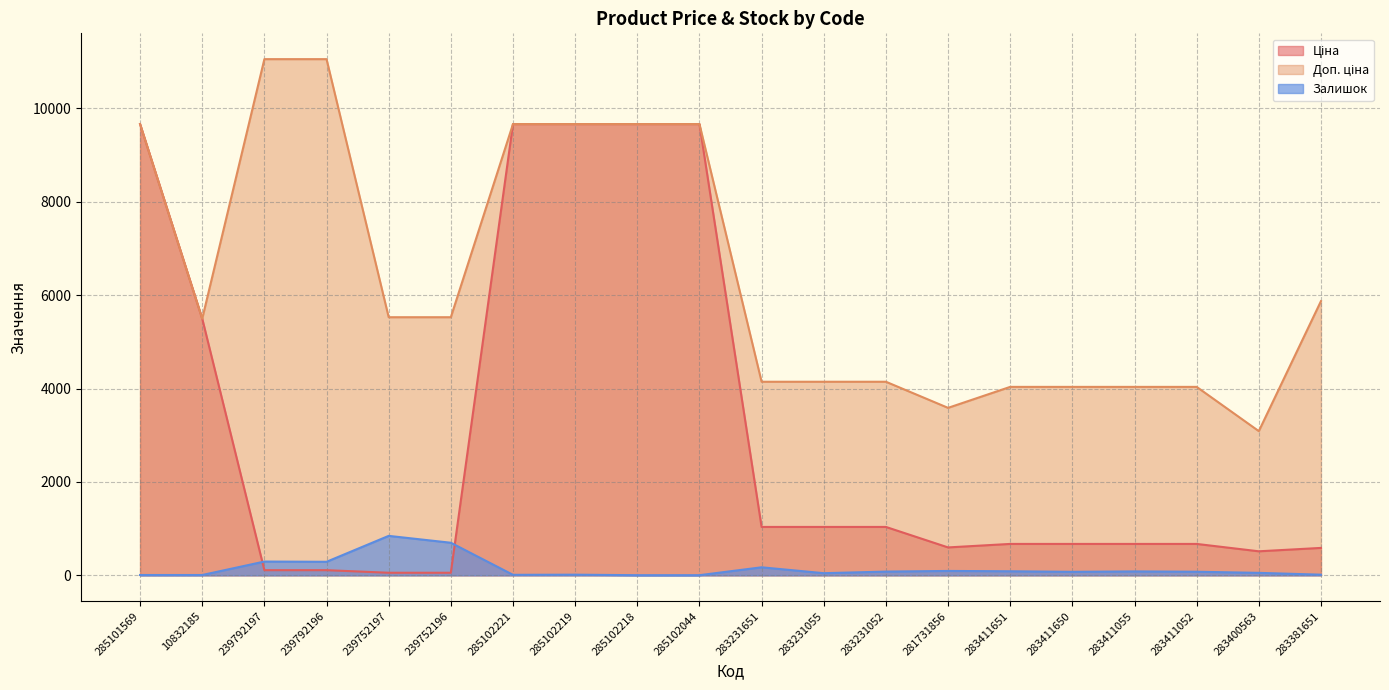

What is the smallest value displayed?

3.0